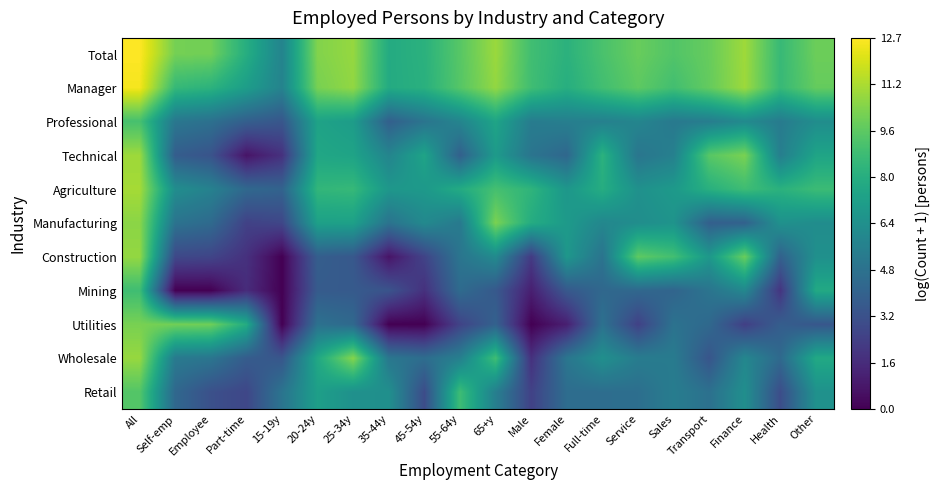

At Full-time, list the series in order from smallest to largest.

Mining, Retail, Utilities, Construction, Professional, Manufacturing, Wholesale, Agriculture, Technical, Manager, Total